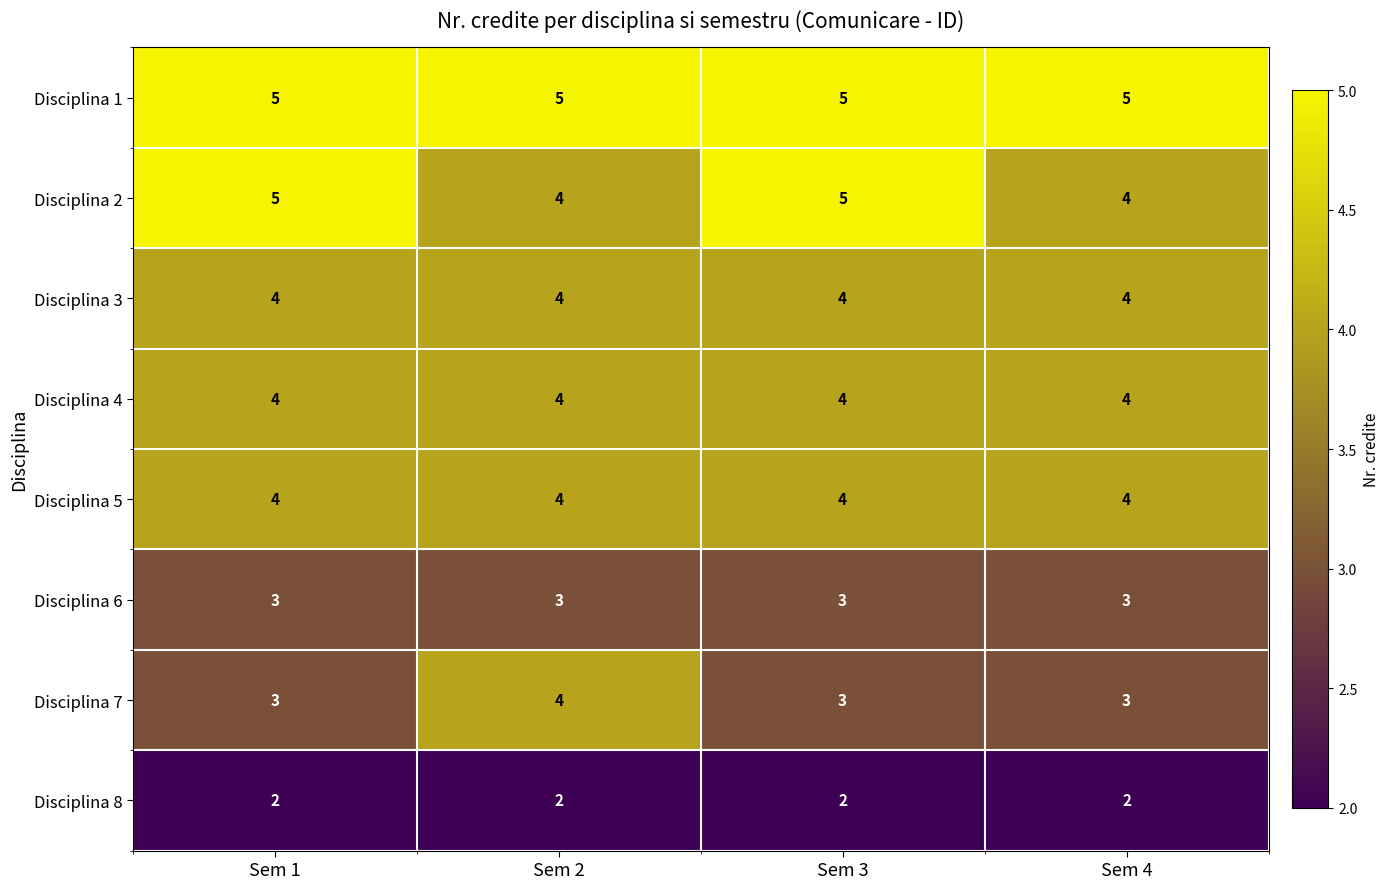

What is the highest value of the Disciplina 3 series?

4